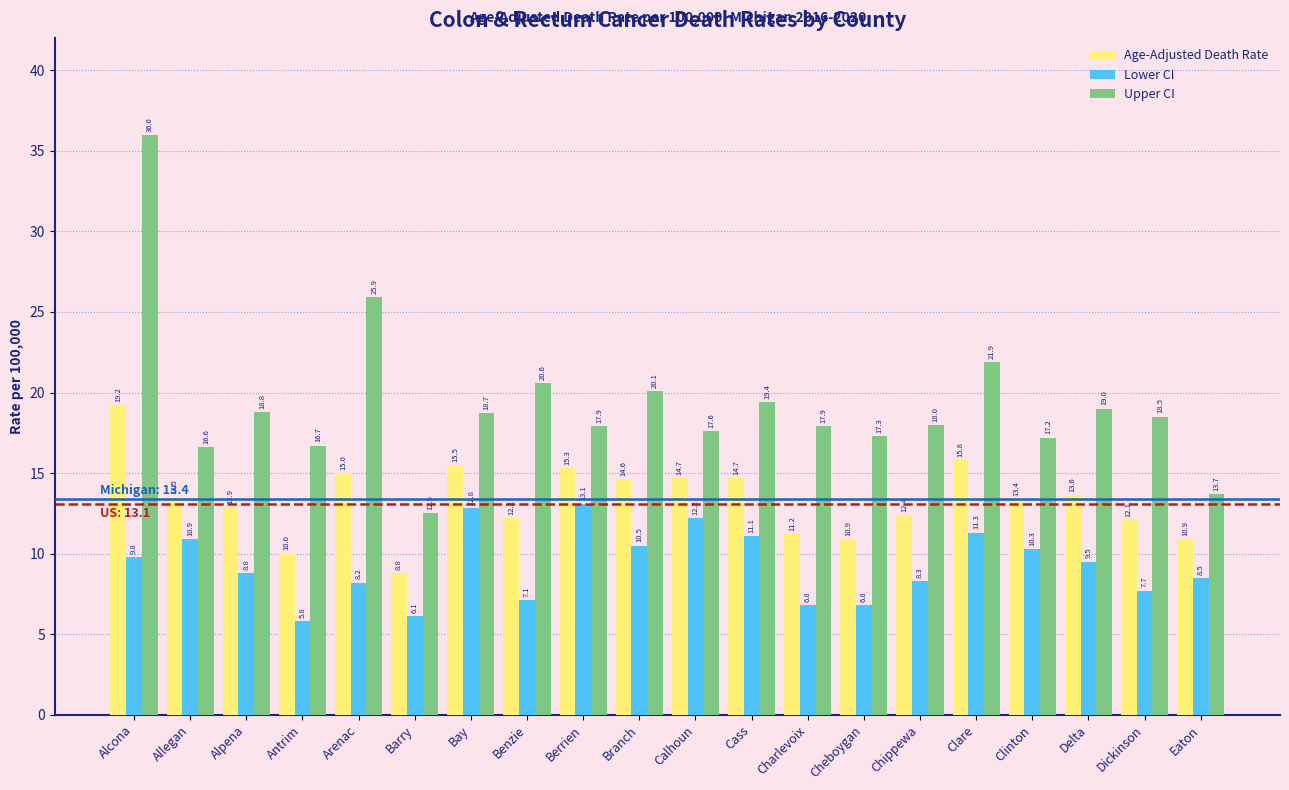

How many series are shown in this chart?

3